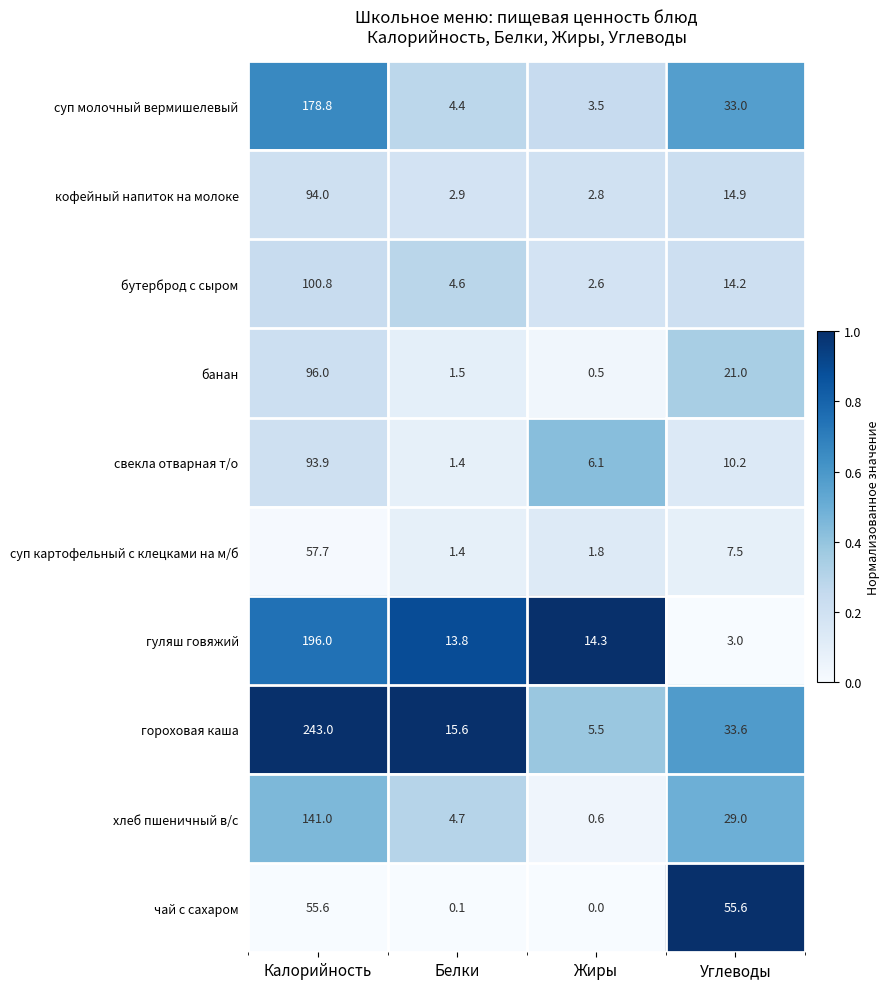

Which series changed the most between Белки and Жиры?

гороховая каша